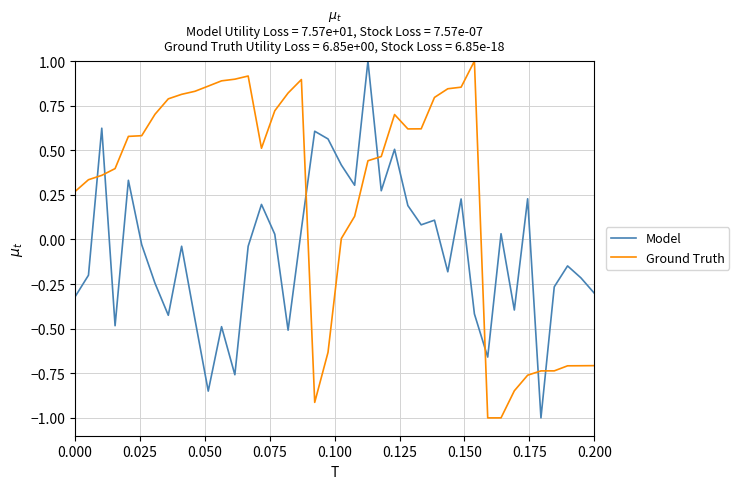

Which series has the largest total across all categories?

Ground Truth